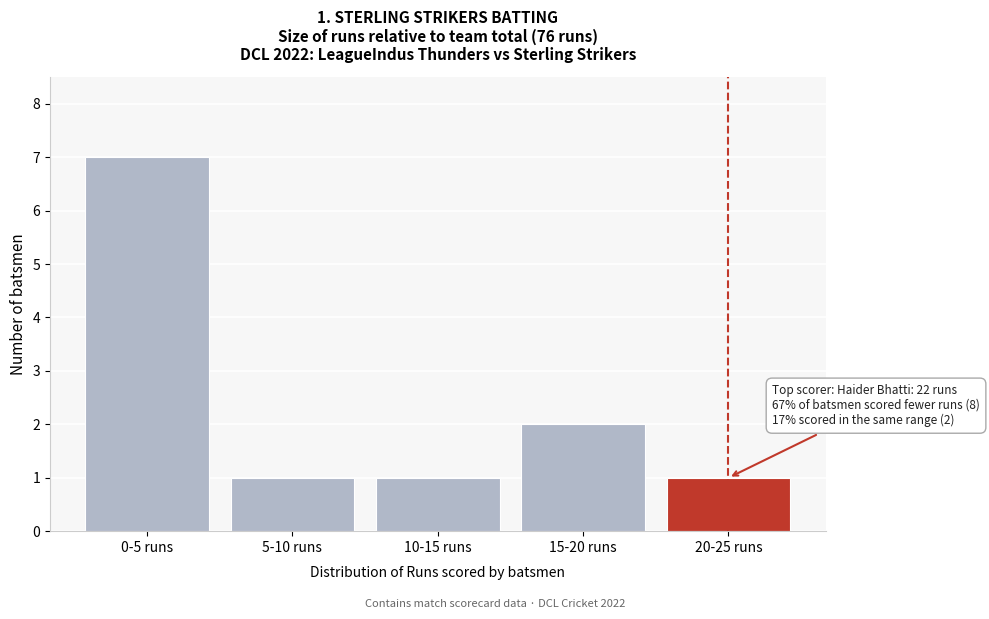

Reading right to left, extract all data points from this chart.

1	2	1	1	7